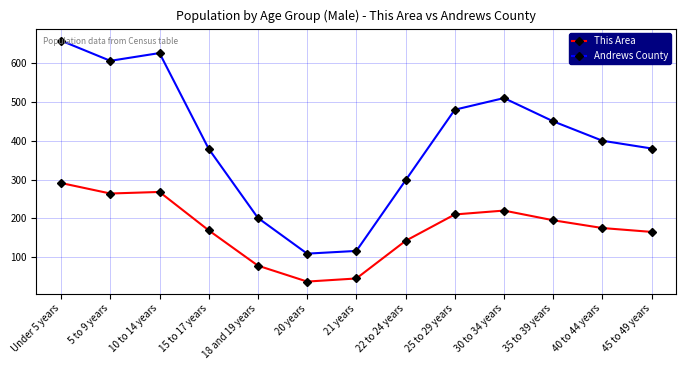

True or false: This Area and Andrews County intersect in this chart.

False